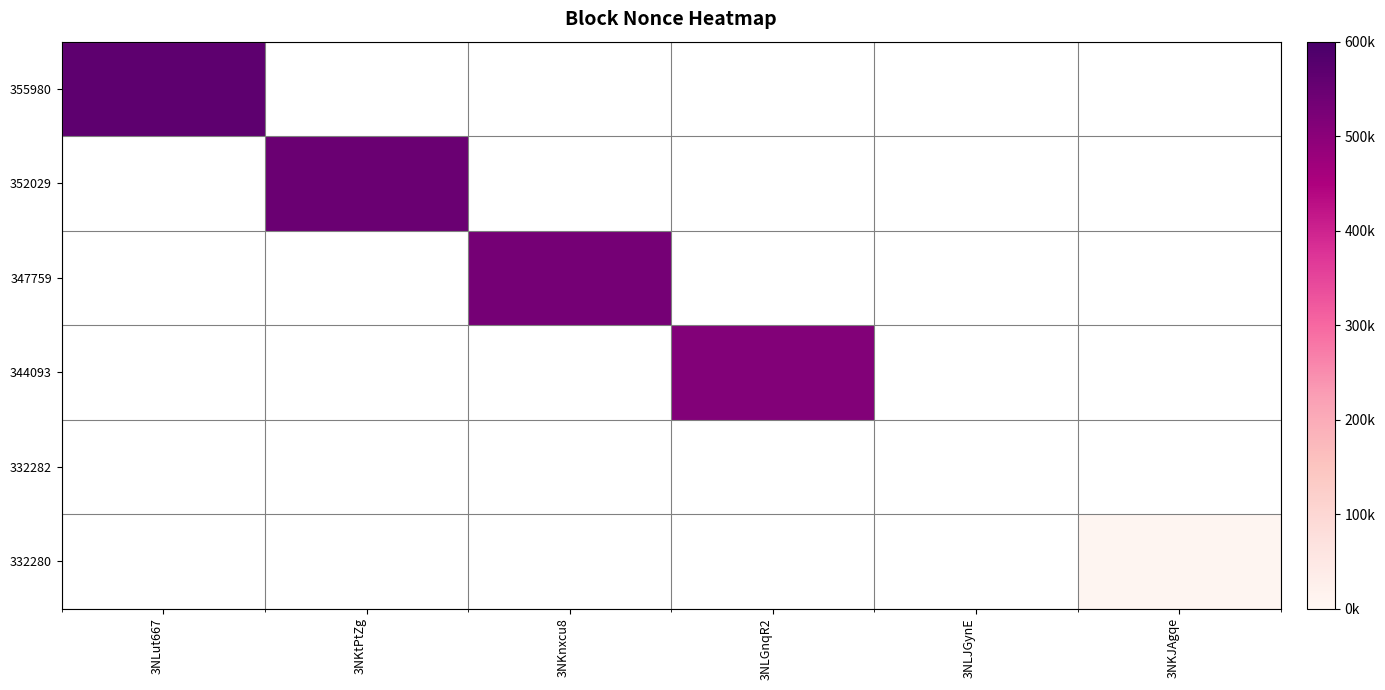

Is the value of 344093 at 3NLut667 greater than the value of 347759 at 3NLJGynE?

No